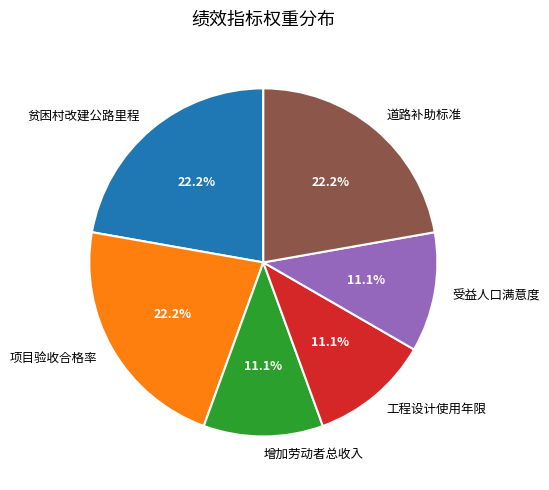

Is 增加劳动者总收入 the majority of the pie?

No